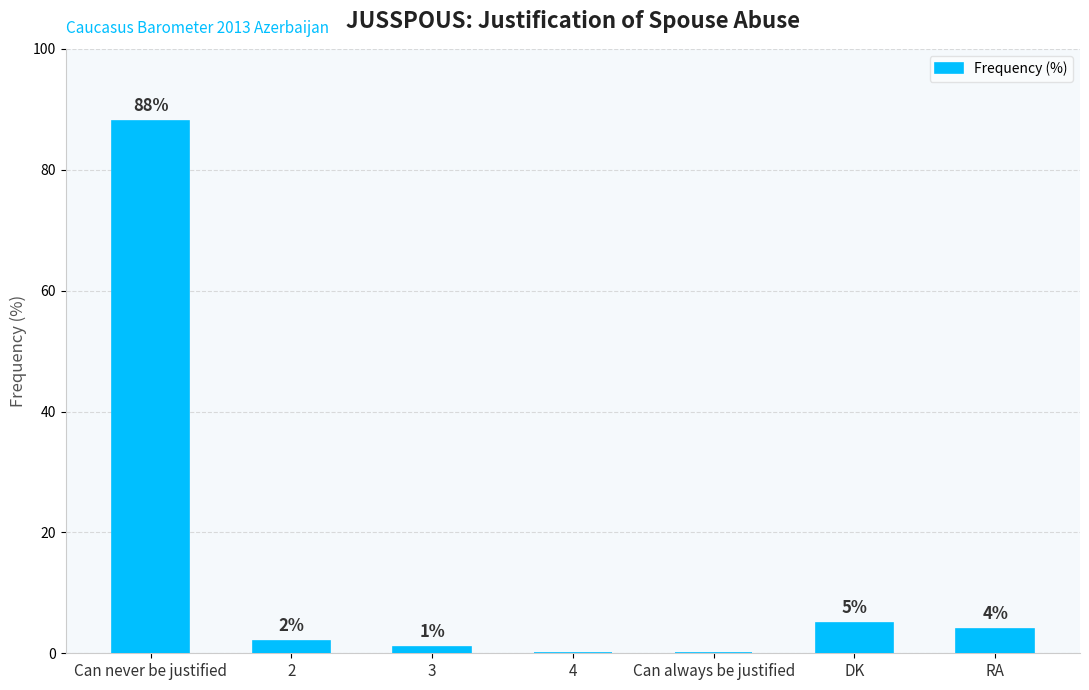

Which category has the highest value across all series?

Can never be justified